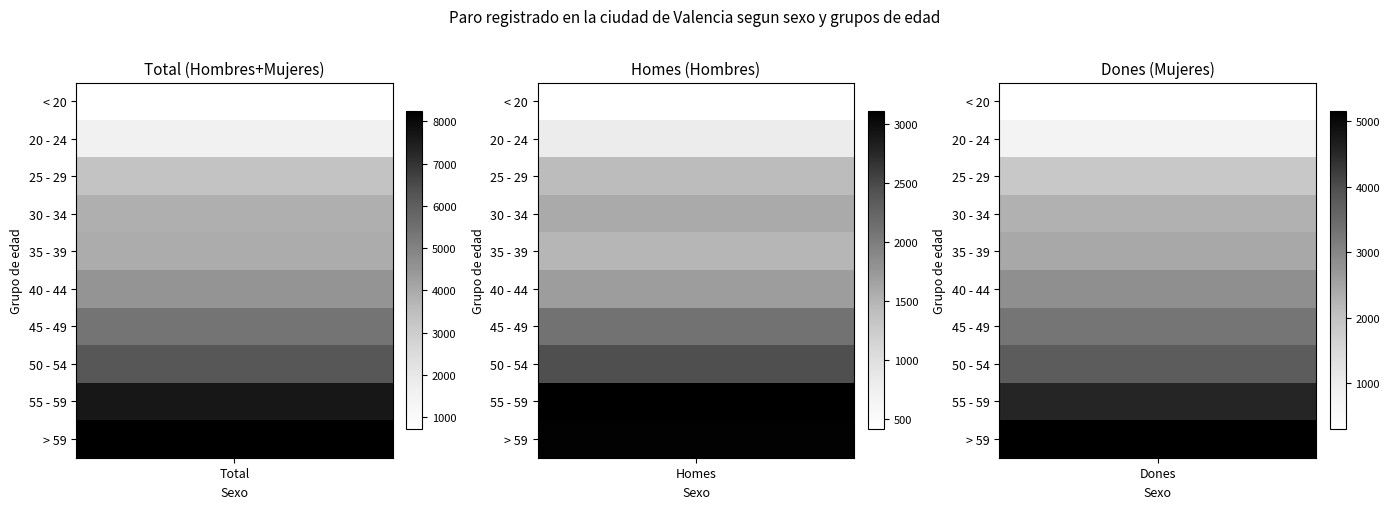

Reading left to right, transcribe all the data shown in this chart.

< 20: 710	416	294
20 - 24: 1570	807	763
25 - 29: 3321	1435	1886
30 - 34: 3880	1589	2291
35 - 39: 3919	1480	2439
40 - 44: 4518	1695	2823
45 - 49: 5386	2107	3279
50 - 54: 6188	2454	3734
55 - 59: 7649	3111	4538
> 59: 8245	3088	5157